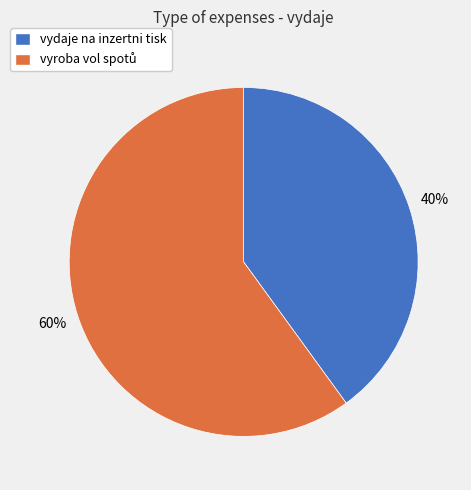

What percentage is the vydaje na inzertni tisk slice, to the nearest percent?

40%